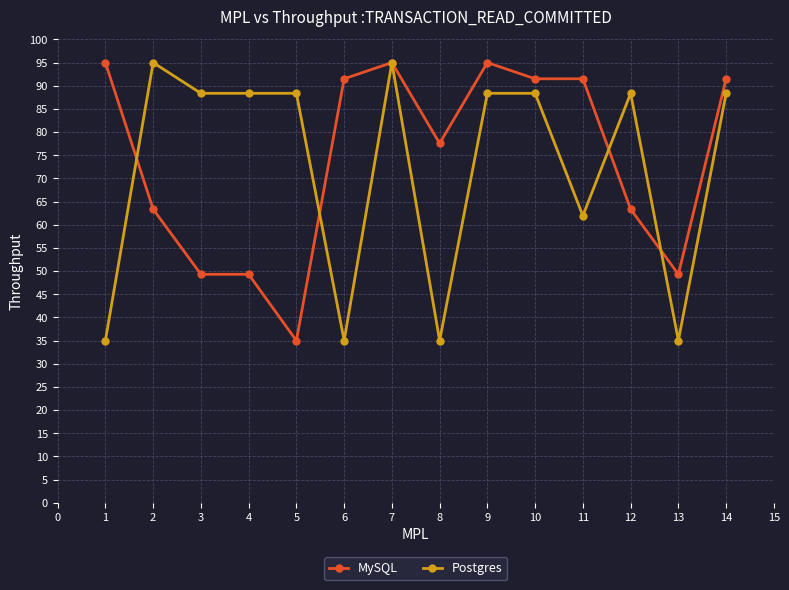

Reading left to right, what are all the values shown in this chart?

MySQL: 95.0	63.4	49.3	49.3	35.0	91.5	95.0	77.6	95.0	91.5	91.5	63.4	49.3	91.5
Postgres: 35.0	95.0	88.4	88.4	88.4	35.0	95.0	35.0	88.4	88.4	61.9	88.4	35.0	88.4